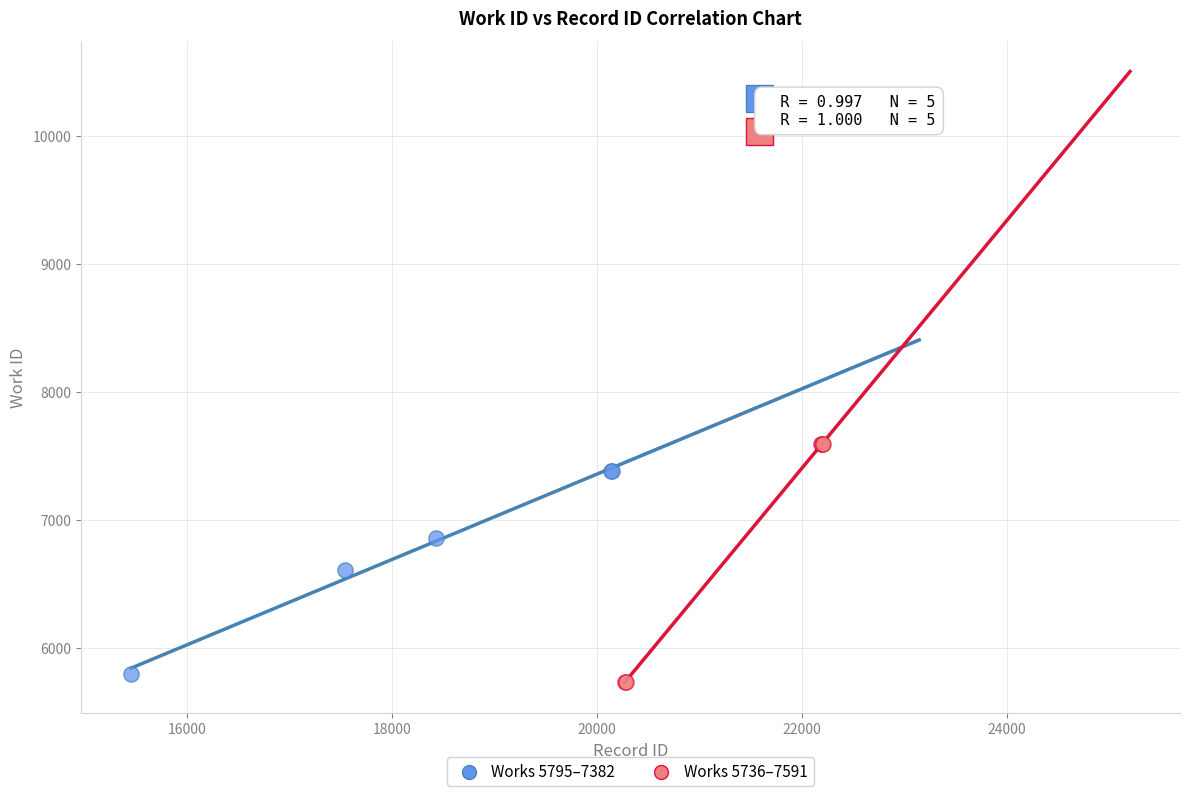

Which series has the widest spread of Y values?

Works 5736–7591